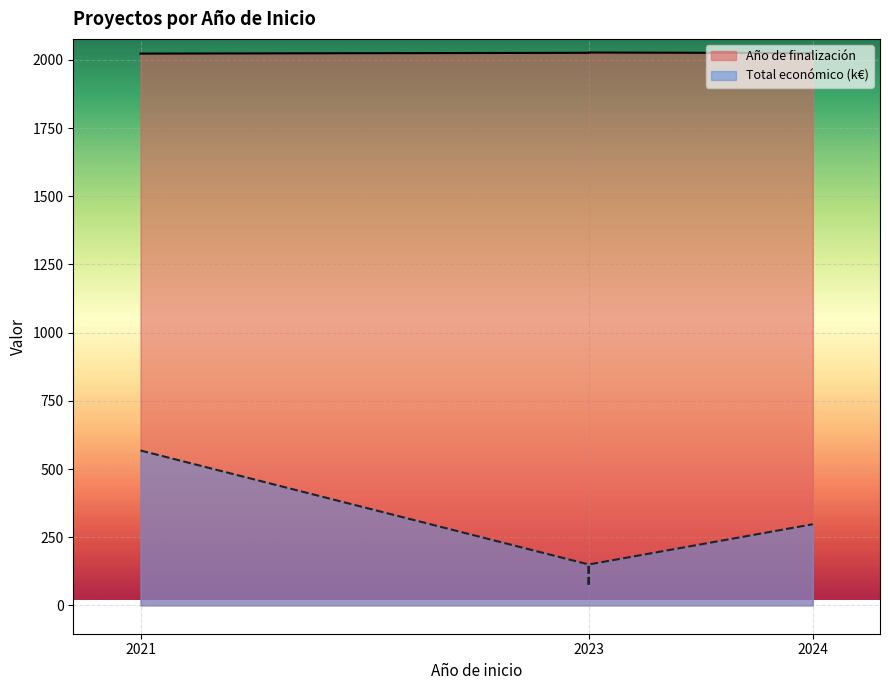

Rank the series by their average value, from highest to lowest.

Año de finalización, Total económico (k€)